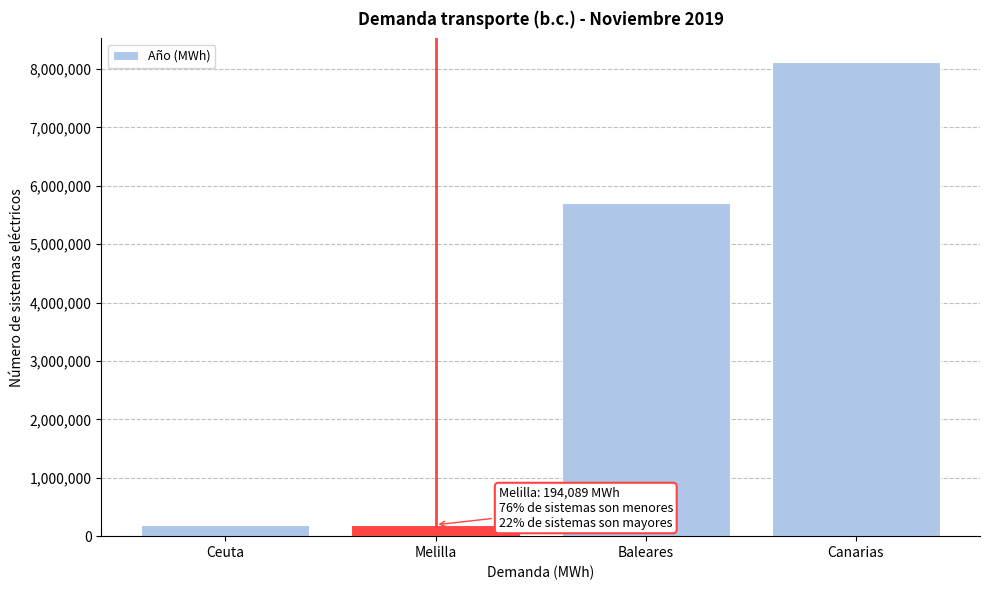

Which category has the highest value across all series?

Canarias